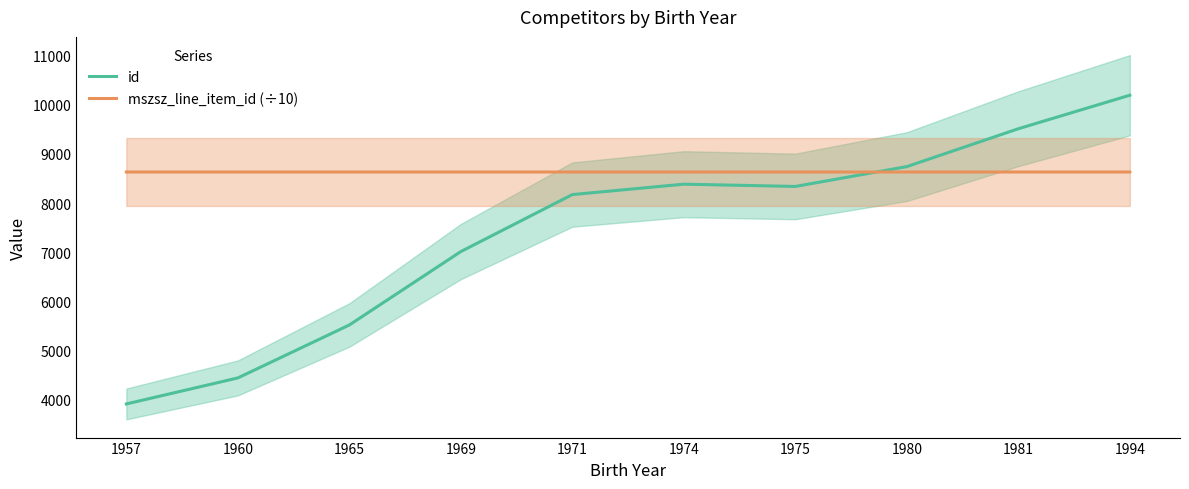

What is the difference between the maximum and minimum values in the id series?

6274.5